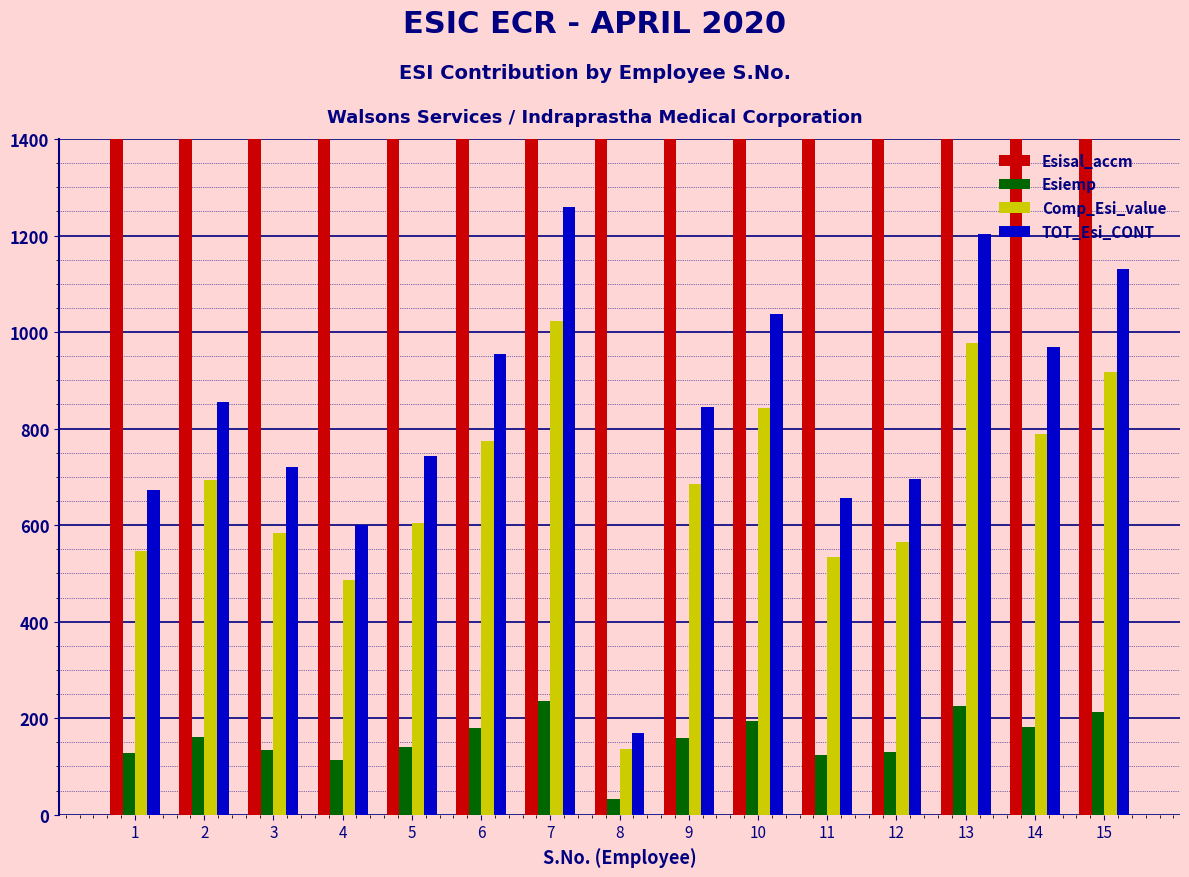

What is the highest value of the Comp_Esi_value series?

1022.5